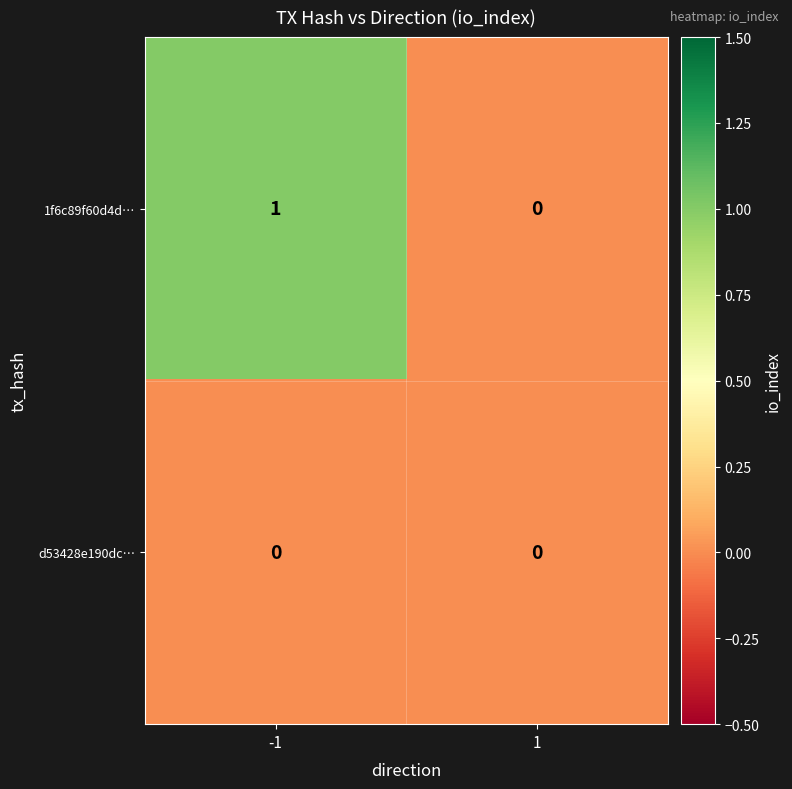

True or false: d53428e190dc… has a value of 0 at 1.

True